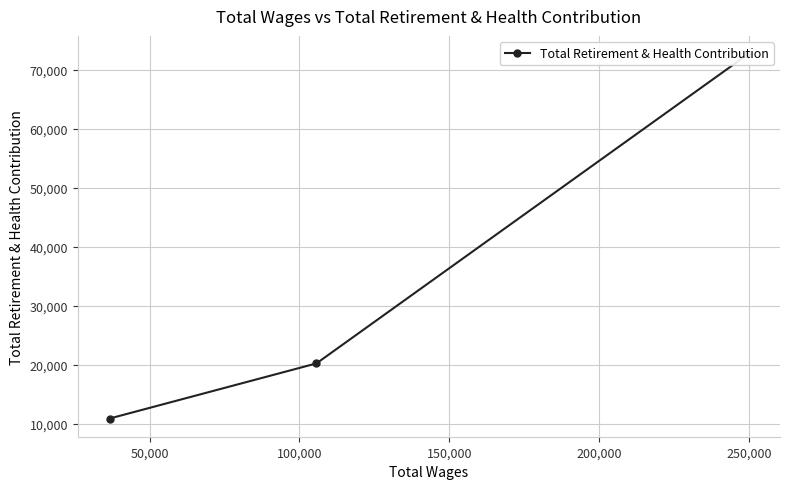

What is the sum of all values?

103733